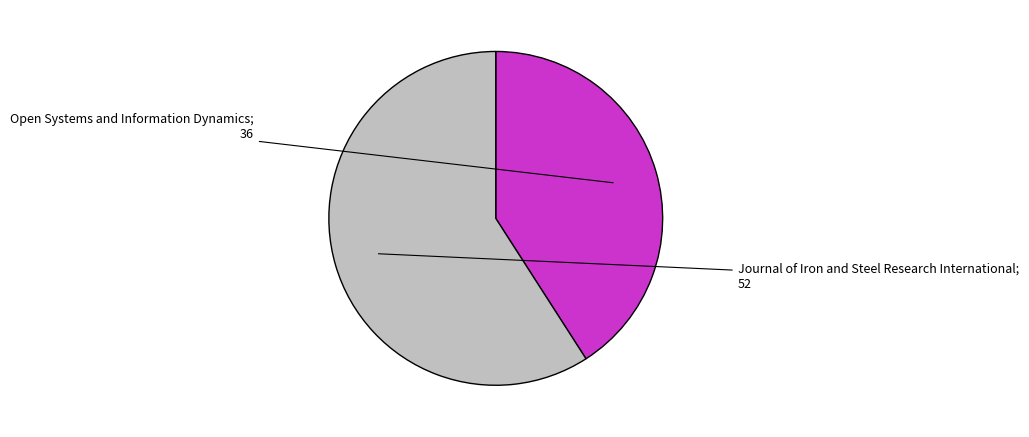

Does any single category account for the majority?

Yes